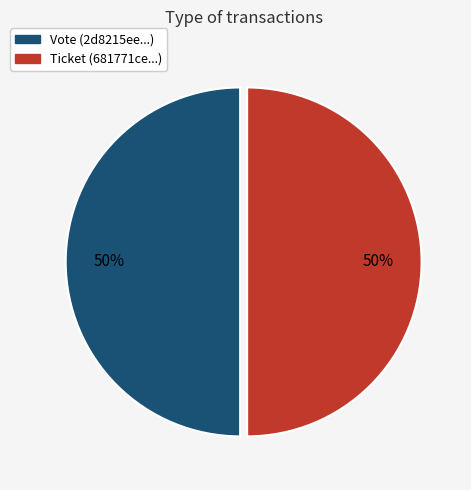

To the nearest percent, what is the combined percentage of Ticket and Vote?

100%